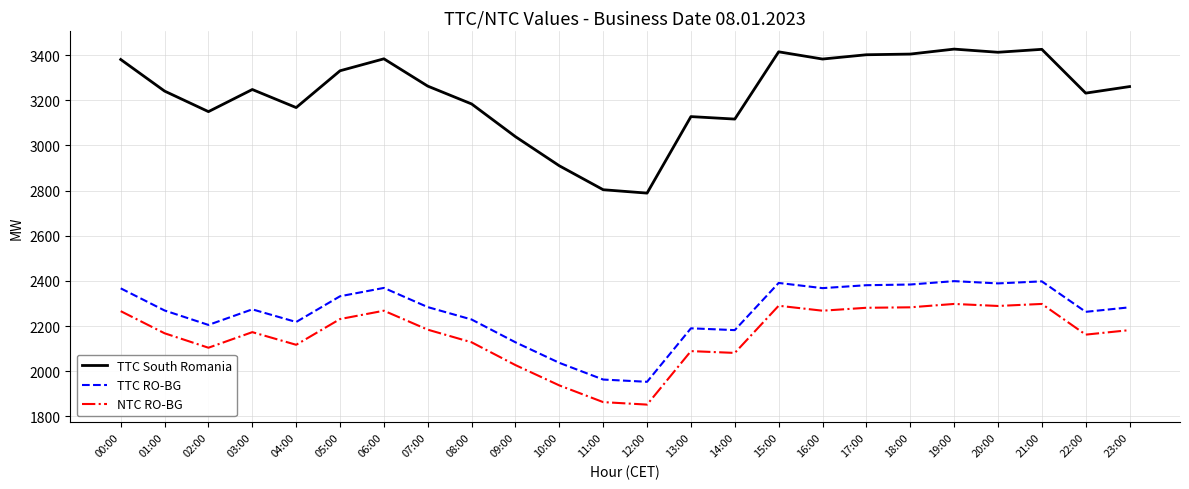

Which series has the largest total across all categories?

TTC South Romania